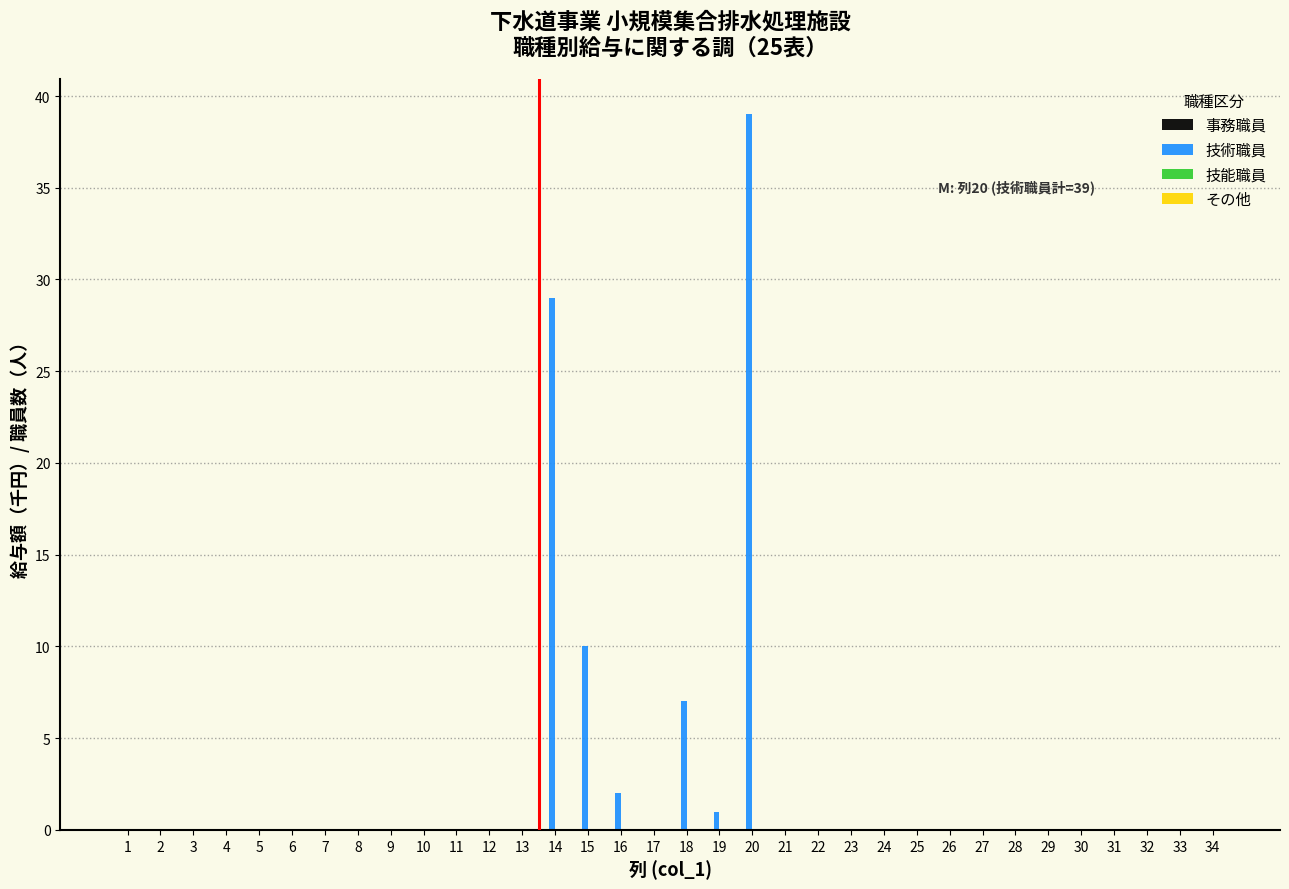

Reading left to right, extract all data points from this chart.

12=0	13=0	14=29	15=10	16=2	17=0	18=7	19=1	20=39	21=0	22=0